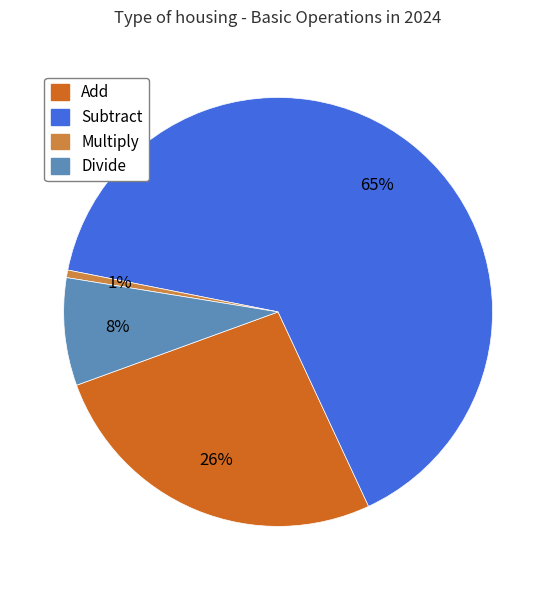

What percentage is the Multiply slice, to the nearest percent?

1%